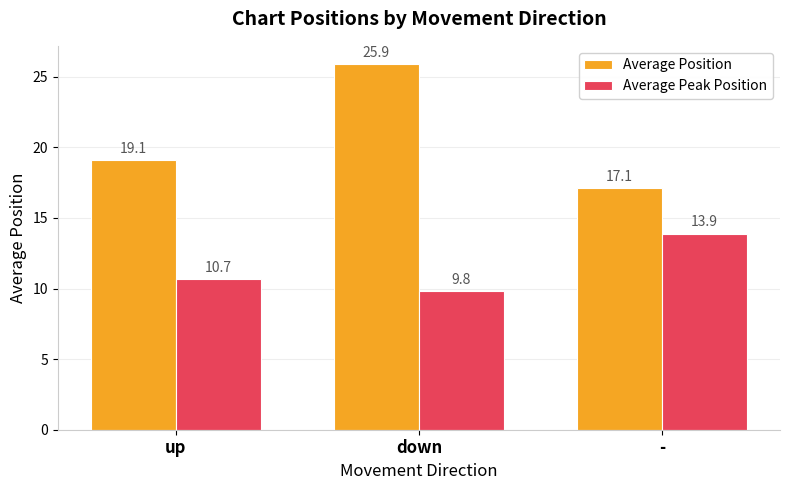

Rank the series by their maximum value, from highest to lowest.

Average Position, Average Peak Position